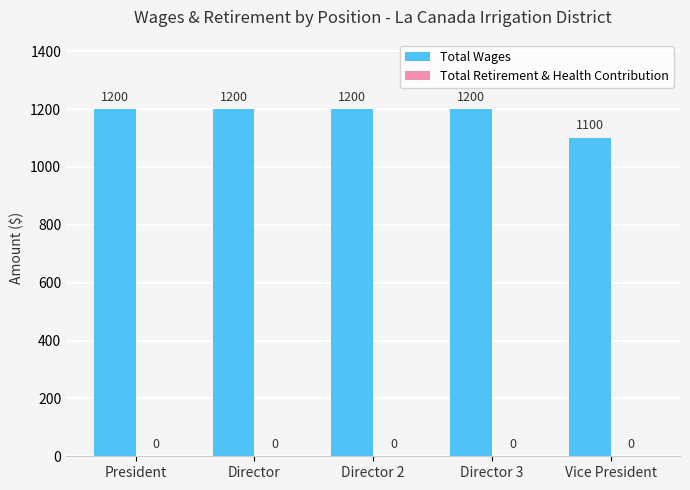

What is the maximum value shown in the chart?

1200